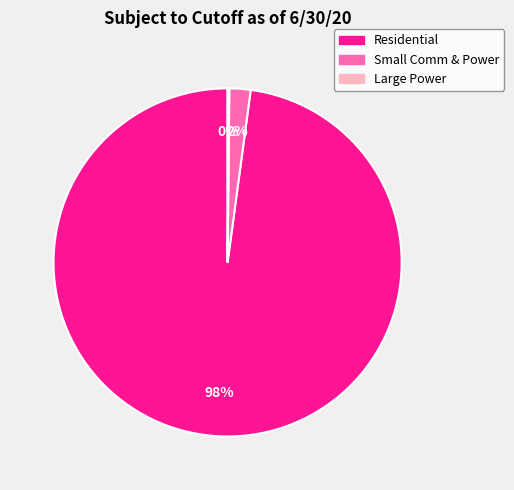

Which slice is the largest?

Residential